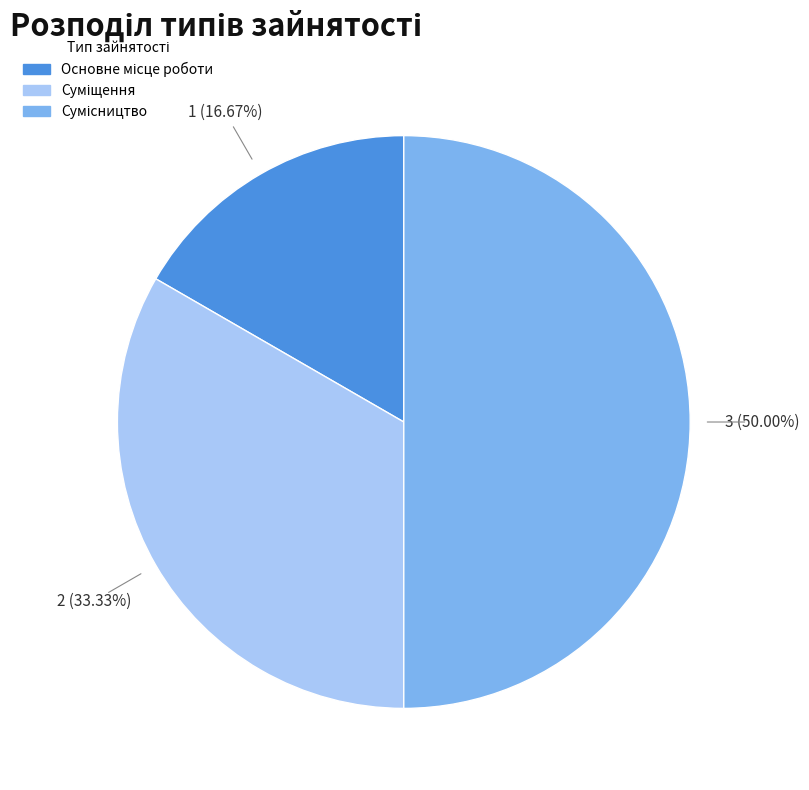

True or false: Основне місце роботи accounts for 25% of the total.

False